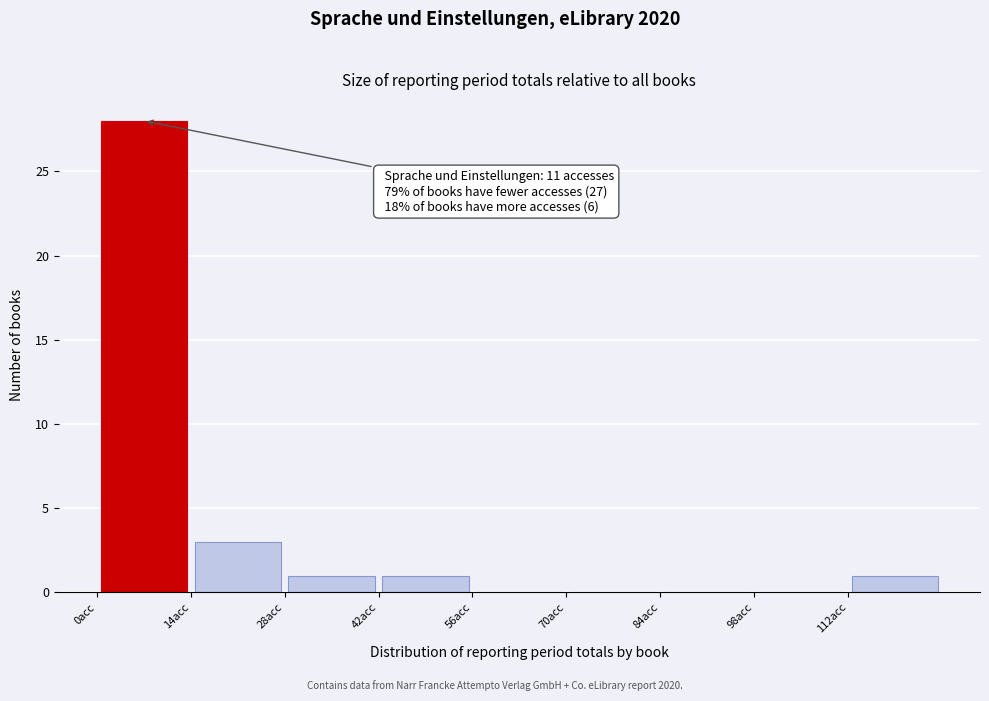

Over which range of the x-axis is the bar tallest?

0 to 14